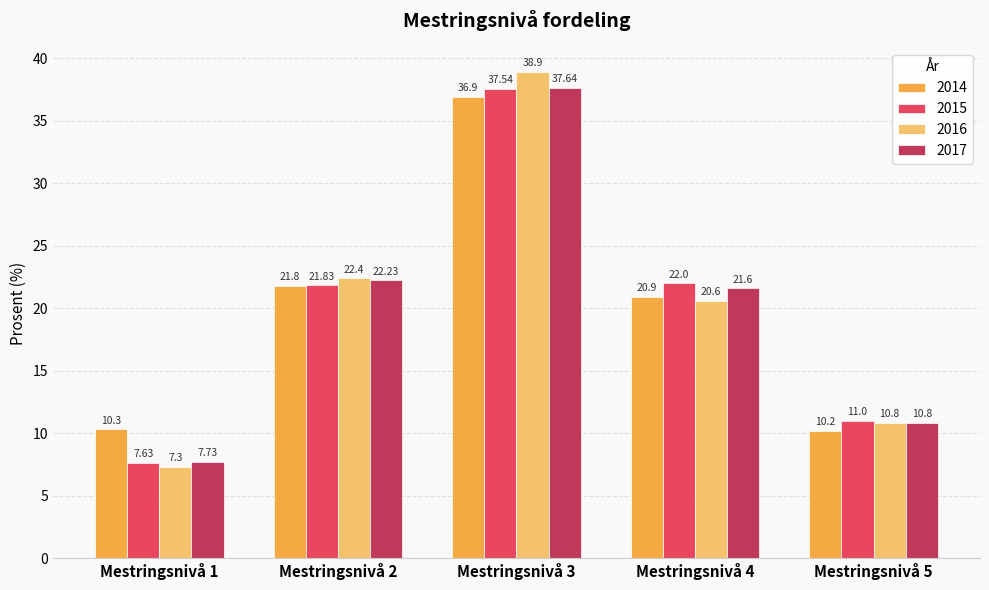

Reading right to left, what are all the values shown in this chart?

2014: Mestringsnivå 5=10.2	Mestringsnivå 4=20.9	Mestringsnivå 3=36.9	Mestringsnivå 2=21.8	Mestringsnivå 1=10.3
2015: Mestringsnivå 5=11.0	Mestringsnivå 4=22.0	Mestringsnivå 3=37.5	Mestringsnivå 2=21.8	Mestringsnivå 1=7.6
2016: Mestringsnivå 5=10.8	Mestringsnivå 4=20.6	Mestringsnivå 3=38.9	Mestringsnivå 2=22.4	Mestringsnivå 1=7.3
2017: Mestringsnivå 5=10.8	Mestringsnivå 4=21.6	Mestringsnivå 3=37.6	Mestringsnivå 2=22.2	Mestringsnivå 1=7.7